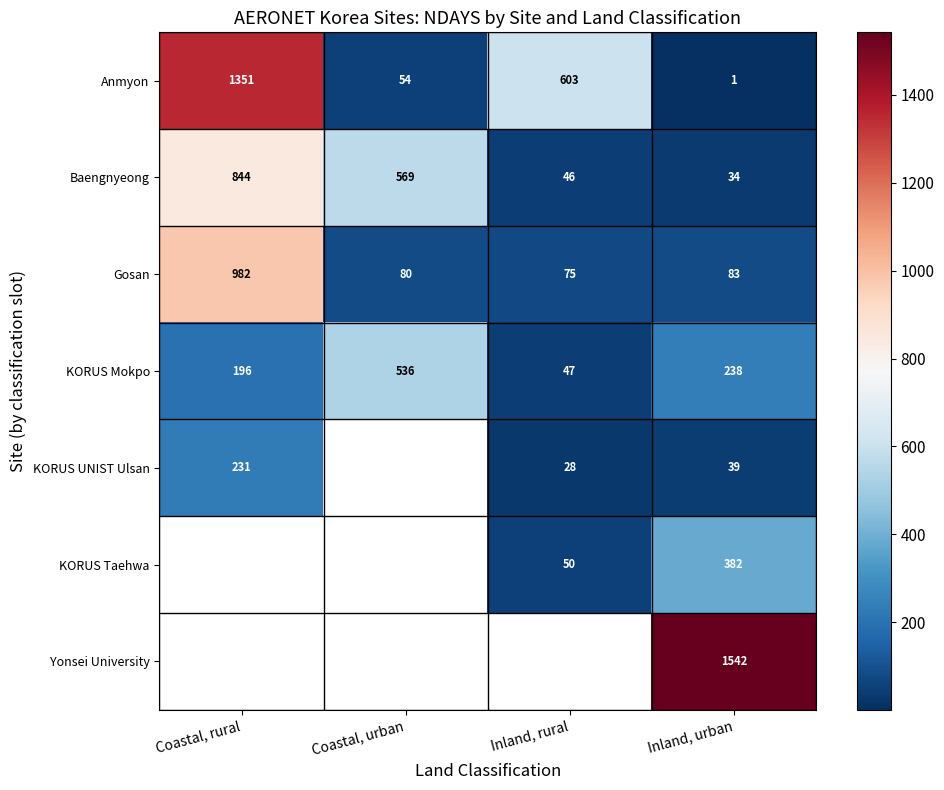

What is the difference between the Gosan values at Inland, urban and Coastal, urban?

3